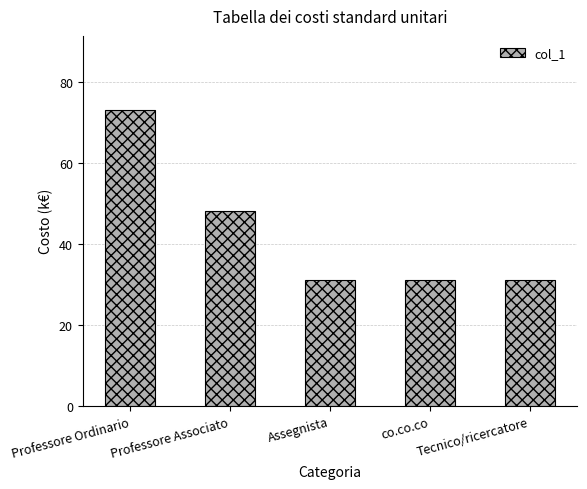

Reading left to right, extract all data points from this chart.

Professore Ordinario=73	Professore Associato=48	Assegnista=31	co.co.co=31	Tecnico/ricercatore=31